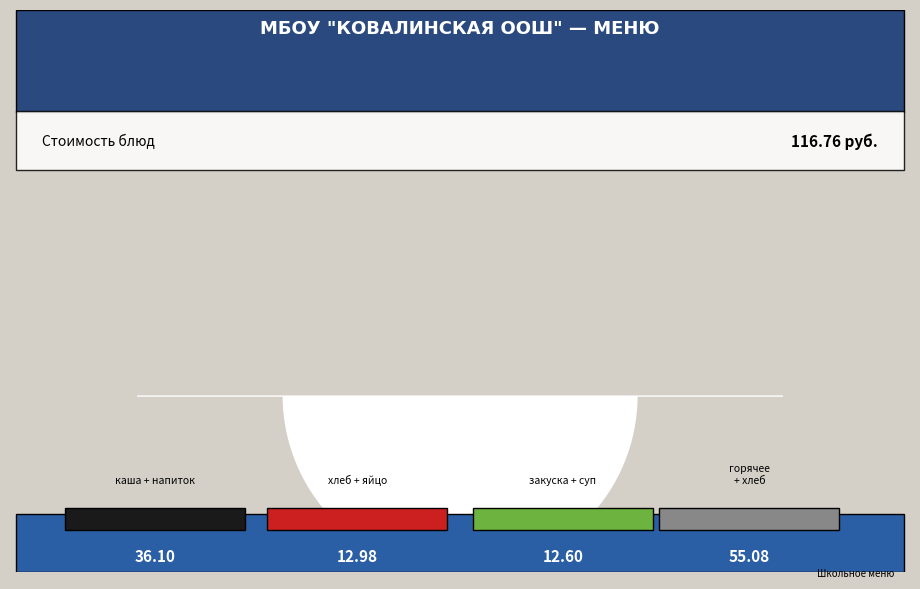

Is it true that фрикадельки из говядины is 34% of the pie?

False